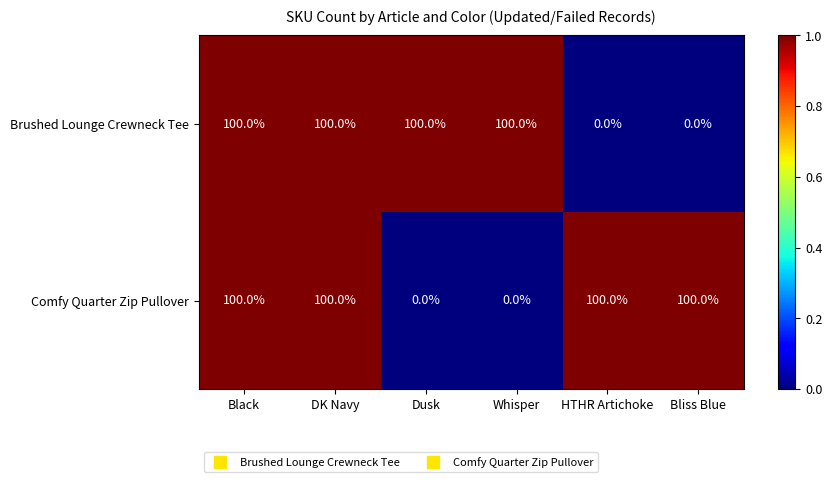

Is it true that Comfy Quarter Zip Pullover equals 0 at Dusk?

True